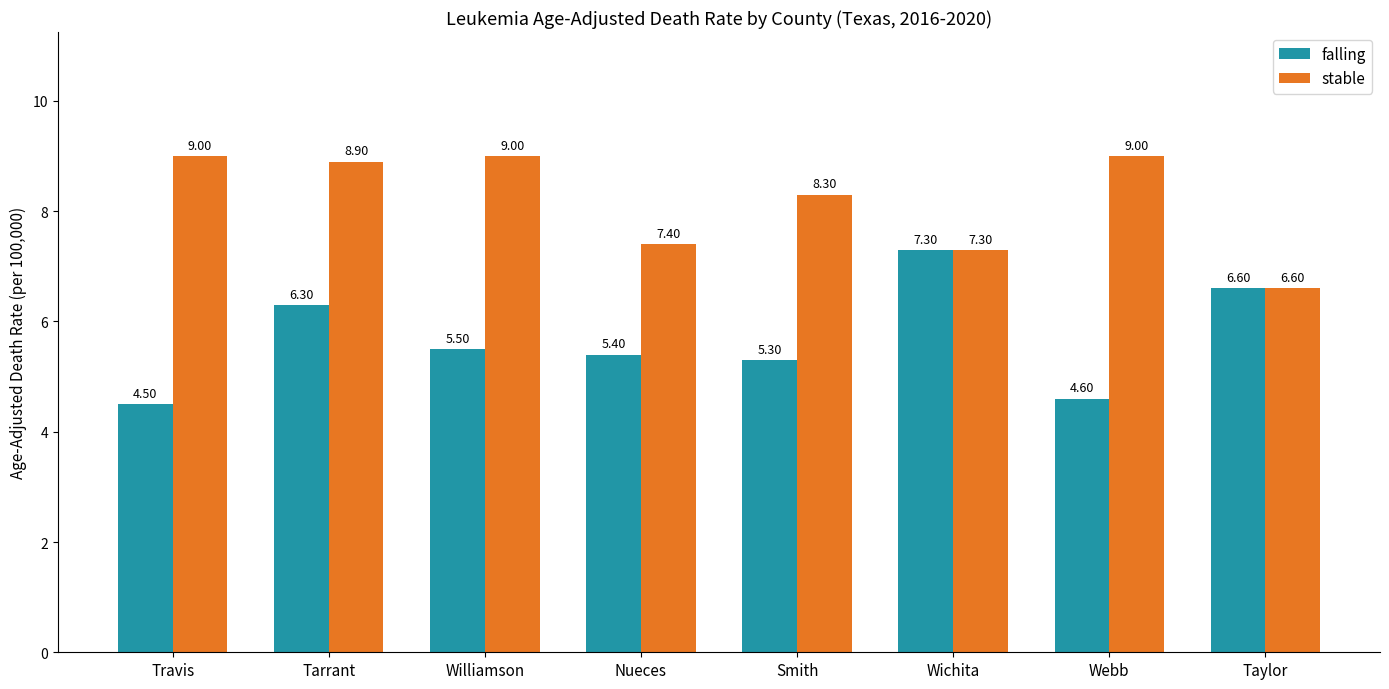

Rank the categories by falling value from lowest to highest.

Travis, Webb, Smith, Nueces, Williamson, Tarrant, Taylor, Wichita